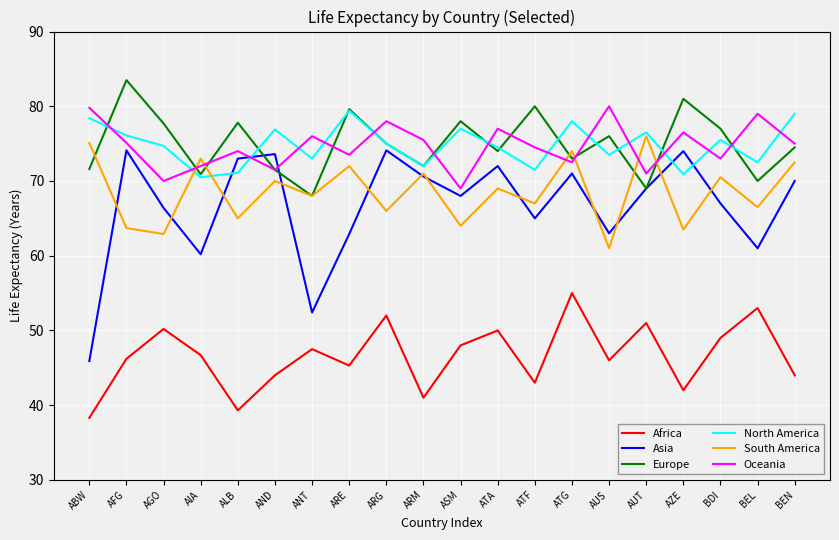

What is the average value of the Europe series?

75.0